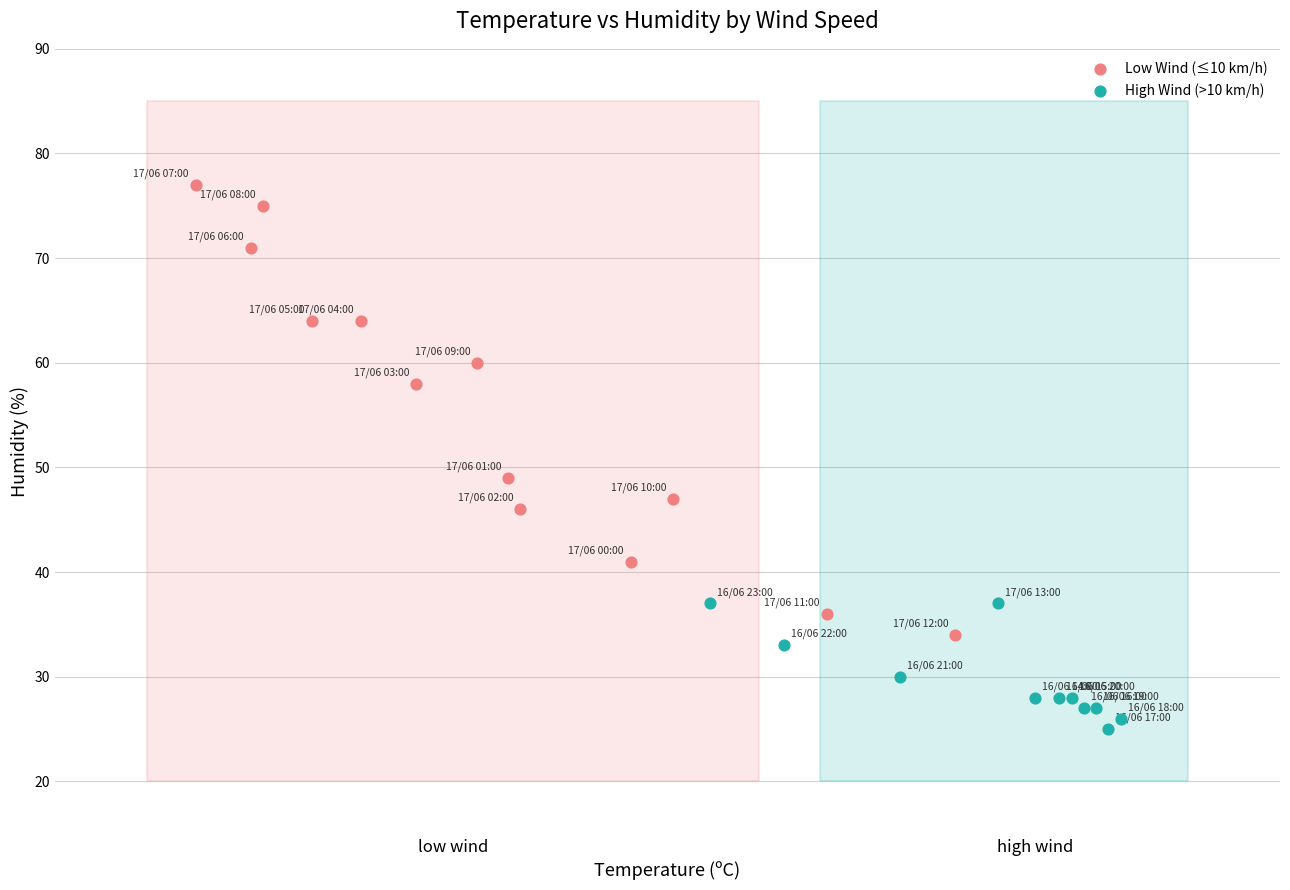

Which series reaches the minimum Y coordinate?

High Wind (>10 km/h)